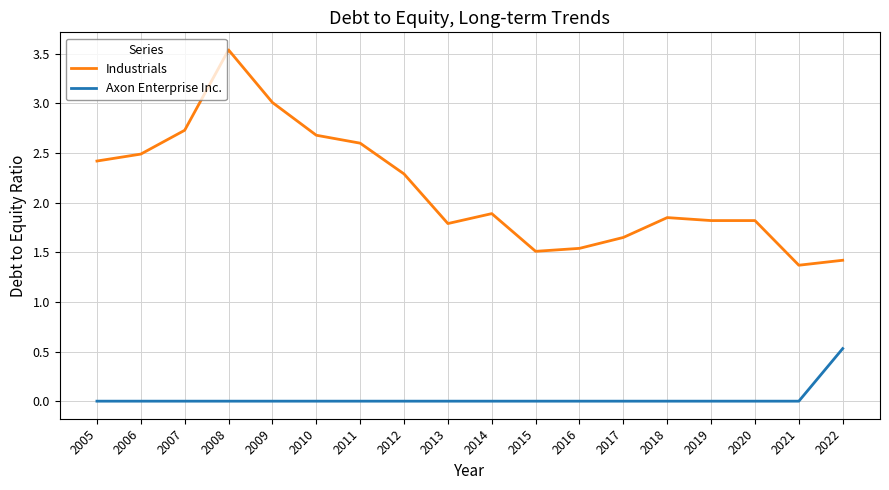

What is the spread (max minus min) of values at 2010?

2.7